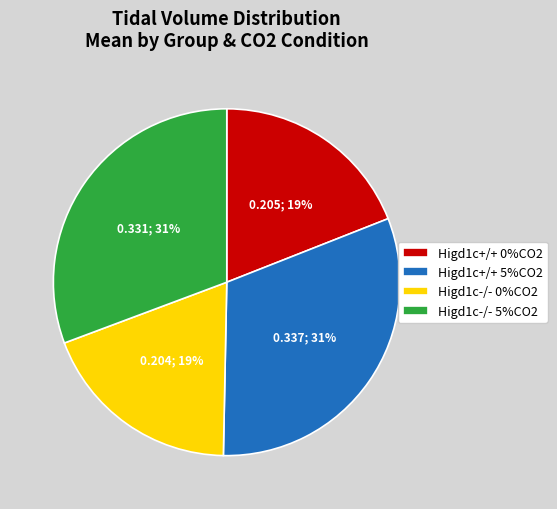

Which has a higher value, Higd1c-/- 5%CO2 or Higd1c+/+ 0%CO2?

Higd1c-/- 5%CO2